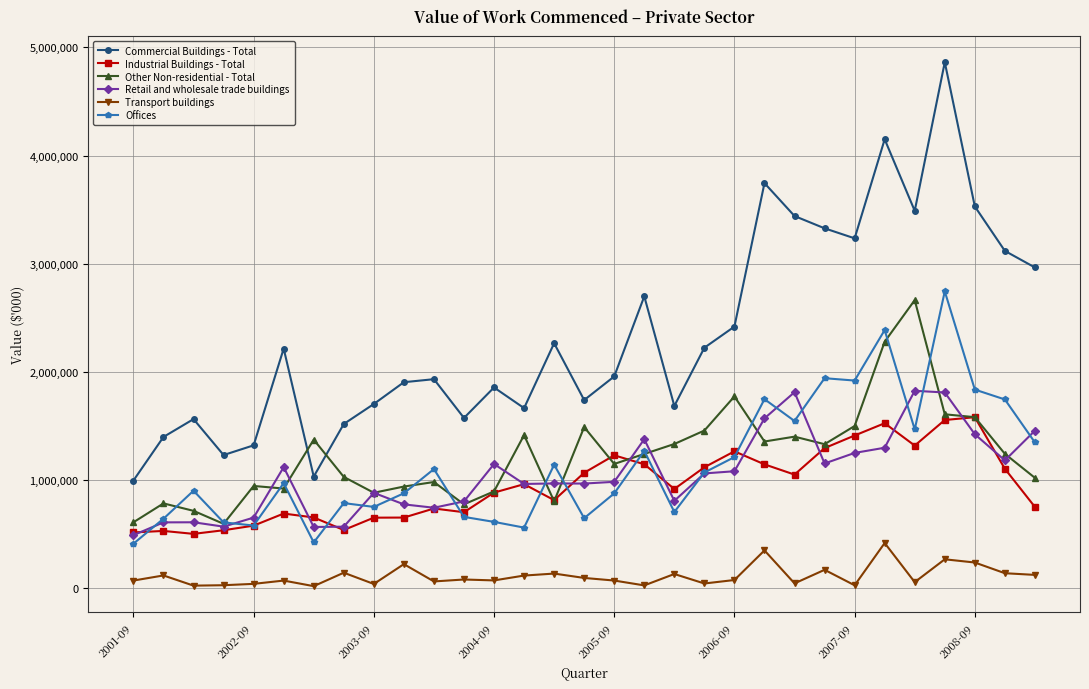

At how many categories does at least one series exceed 3043782?

9